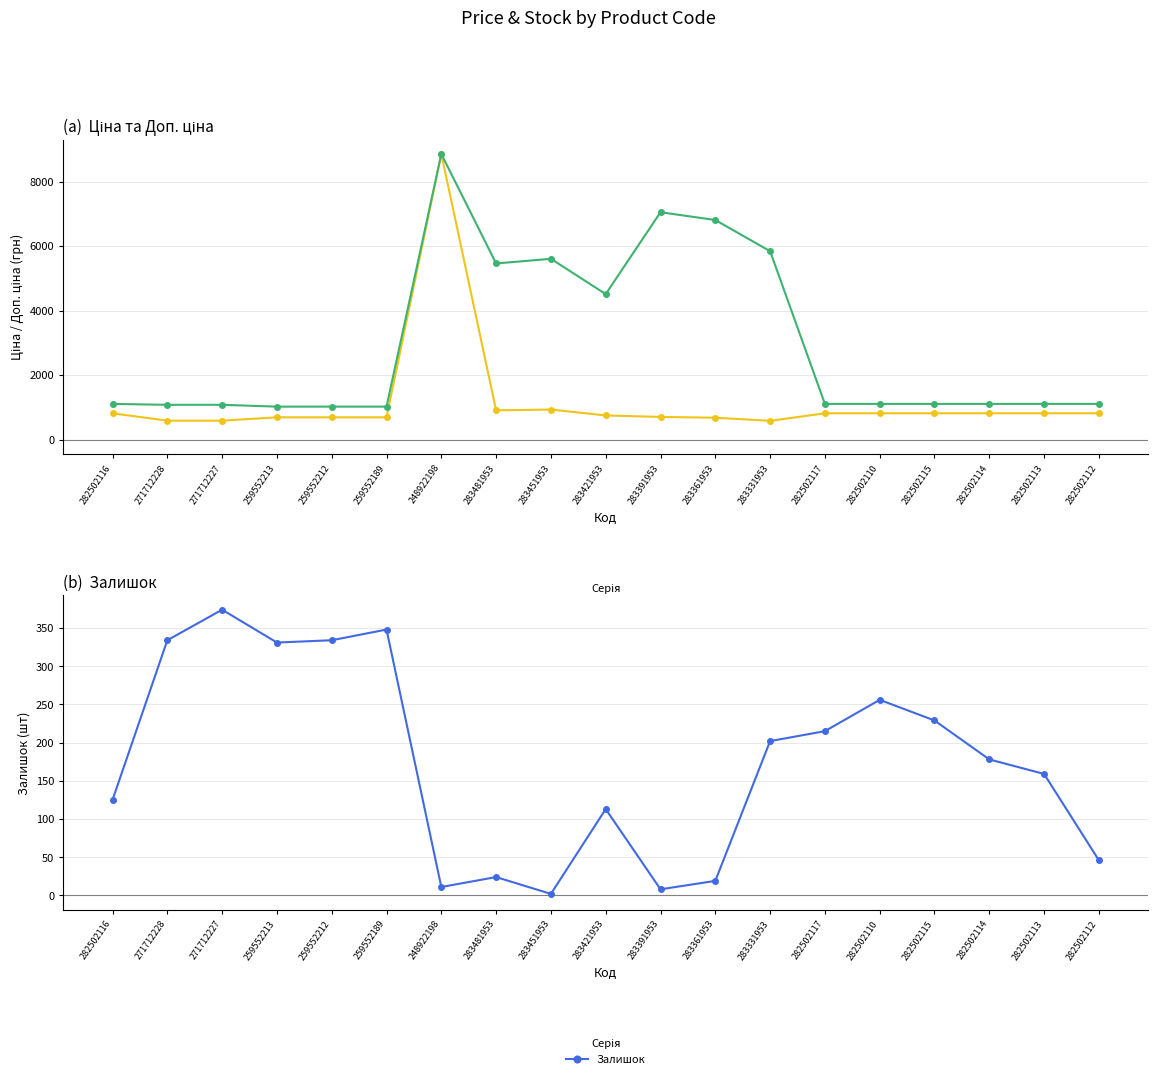

How many data points in Доп. ціна are less than 1109?

5